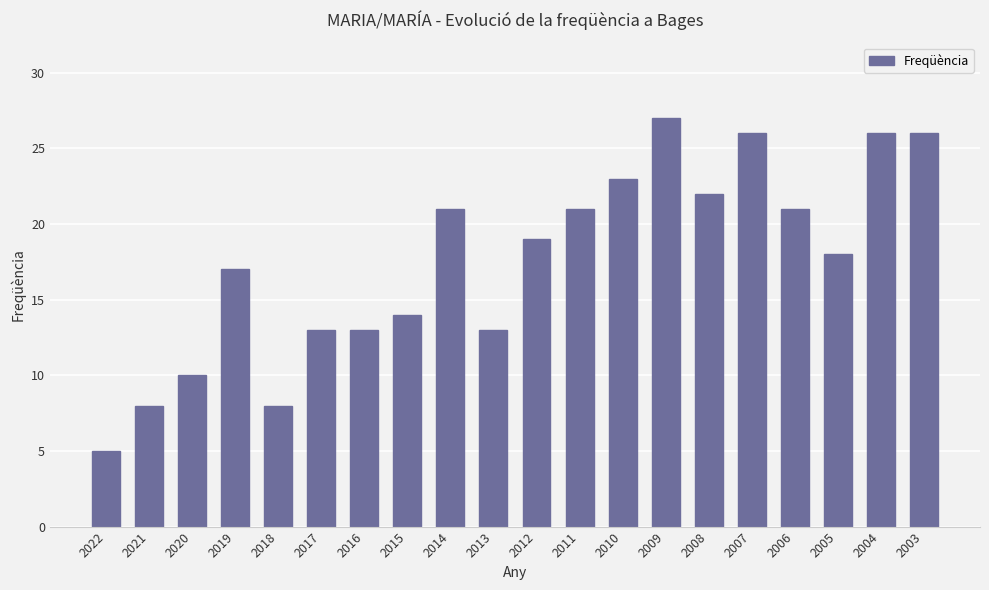

What is the difference between the maximum and minimum values?

22